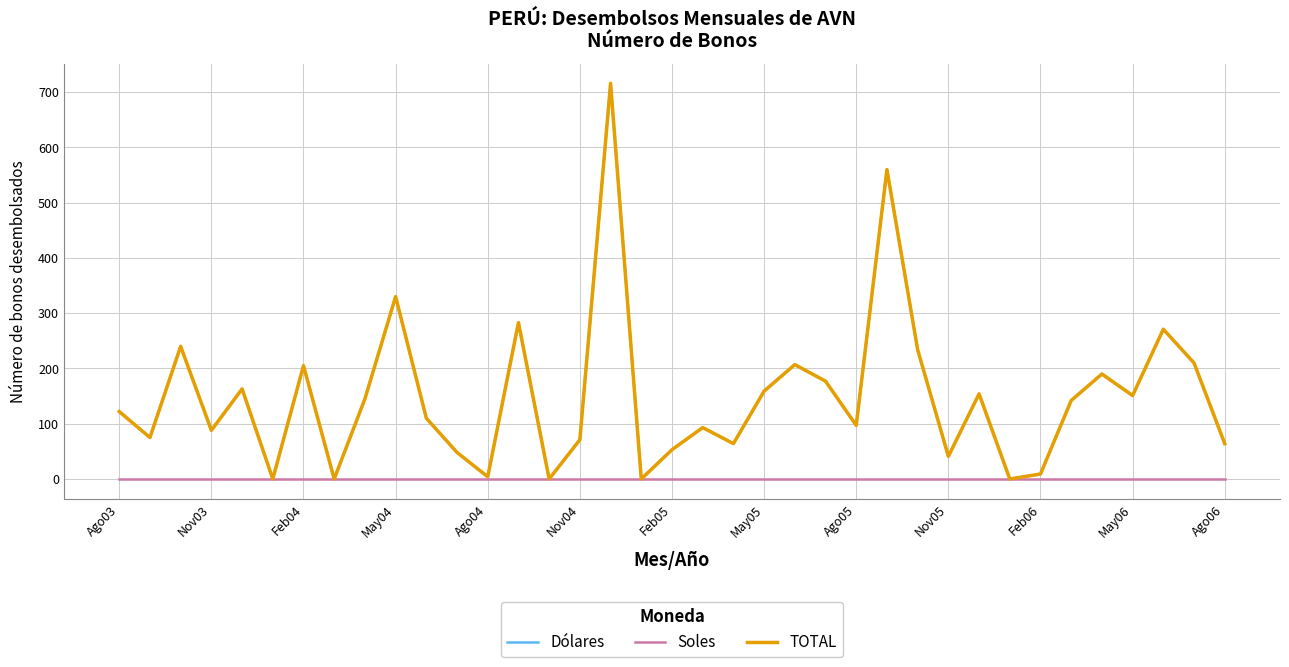

Reading left to right, extract all data points from this chart.

Dólares: 122	75	240	88	163	0	205	0	145	330	110	48	4	283	0	71	716	0	53	93	64	159	207	177	97	560	234	41	154	0	9	142	190	151	271	210	64
Soles: 0	0	0	0	0	0	0	0	0	0	0	0	0	0	0	0	0	0	0	0	0	0	0	0	0	0	0	0	0	0	0	0	0	0	0	0	0
TOTAL: 122	75	240	88	163	0	205	0	145	330	110	48	4	283	0	71	716	0	53	93	64	159	207	177	97	560	234	41	154	0	9	142	190	151	271	210	64